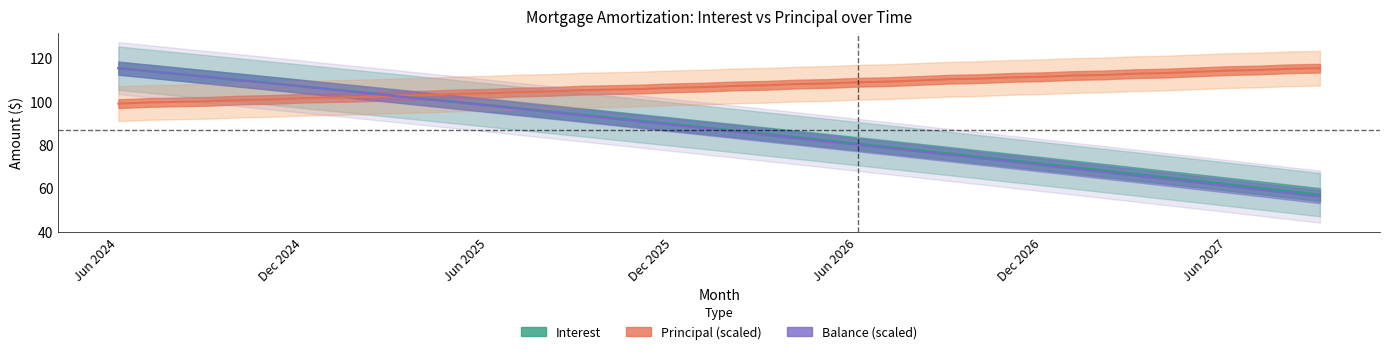

Which series has the largest total across all categories?

Principal